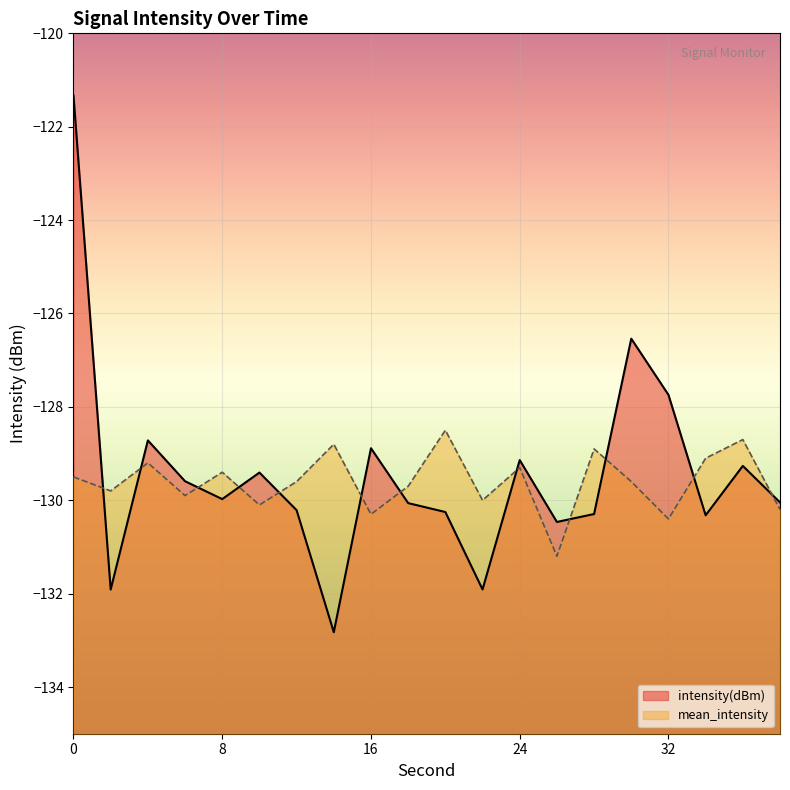

Which series has the widest spread of values?

intensity(dBm)